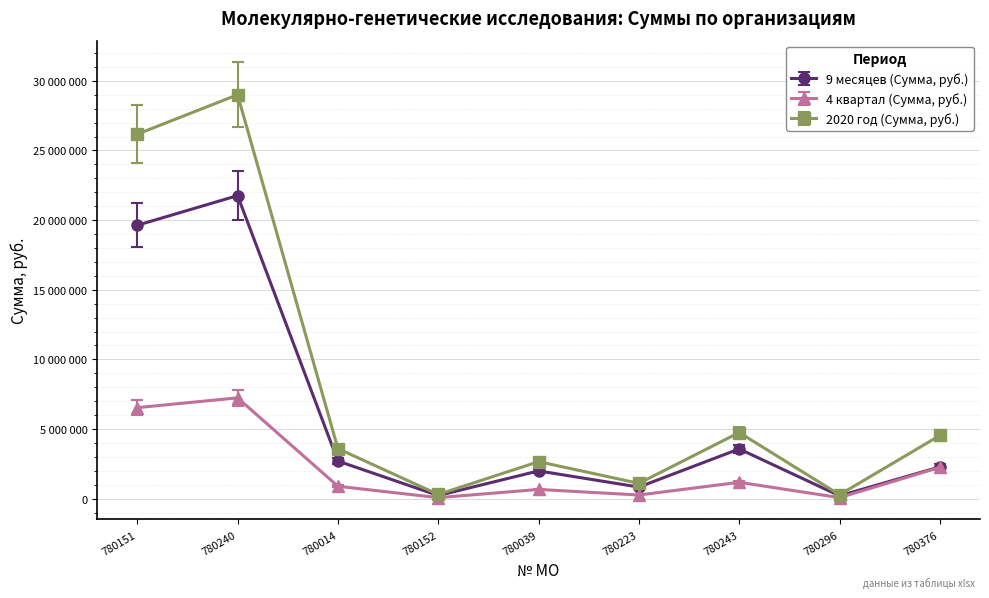

What are all the series names shown in the legend?

9 месяцев (Сумма, руб.), 4 квартал (Сумма, руб.), 2020 год (Сумма, руб.)